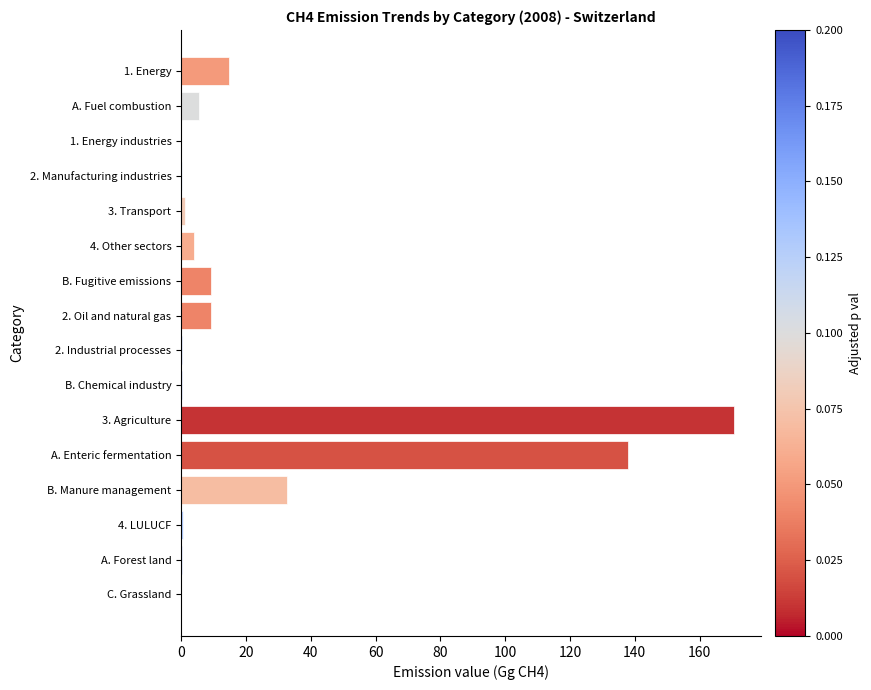

The chart shows a value of 9.2 at B. Fugitive emissions. True or false?

True